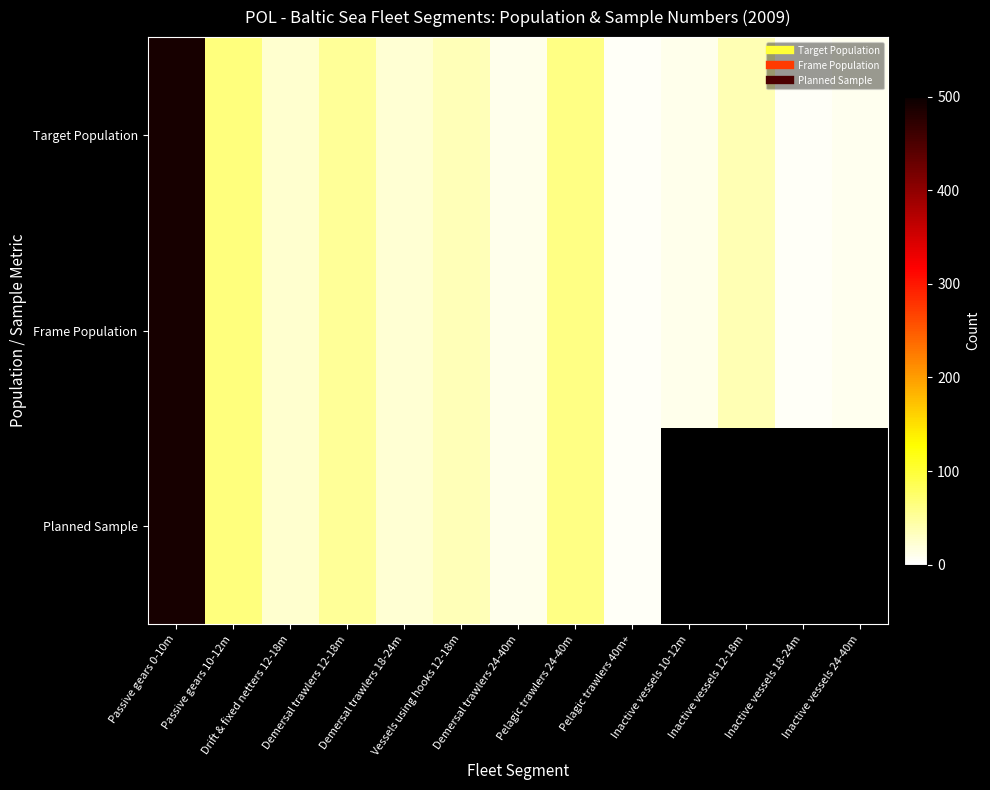

At which label does Planned Sample first exceed 61?

Passive gears 0-10m